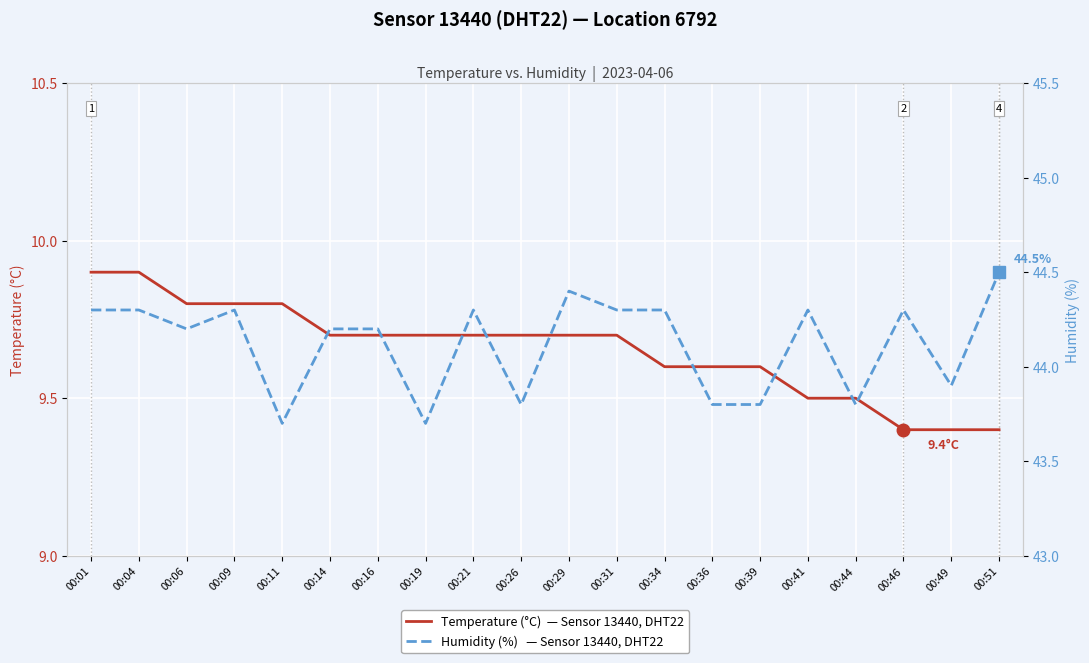

What is the difference between the highest and lowest values at 00:19?

34.0